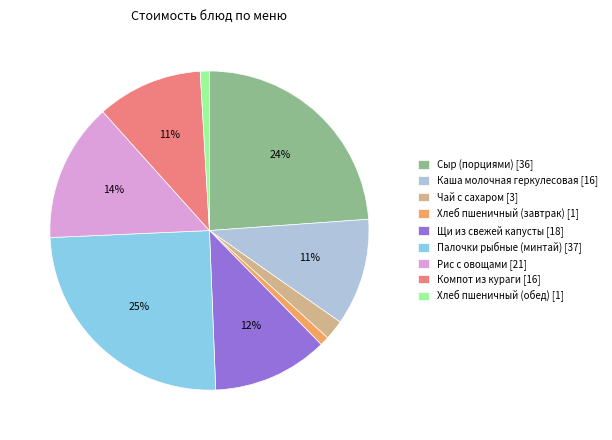

True or false: Каша молочная геркулесовая [16] accounts for 26% of the total.

False